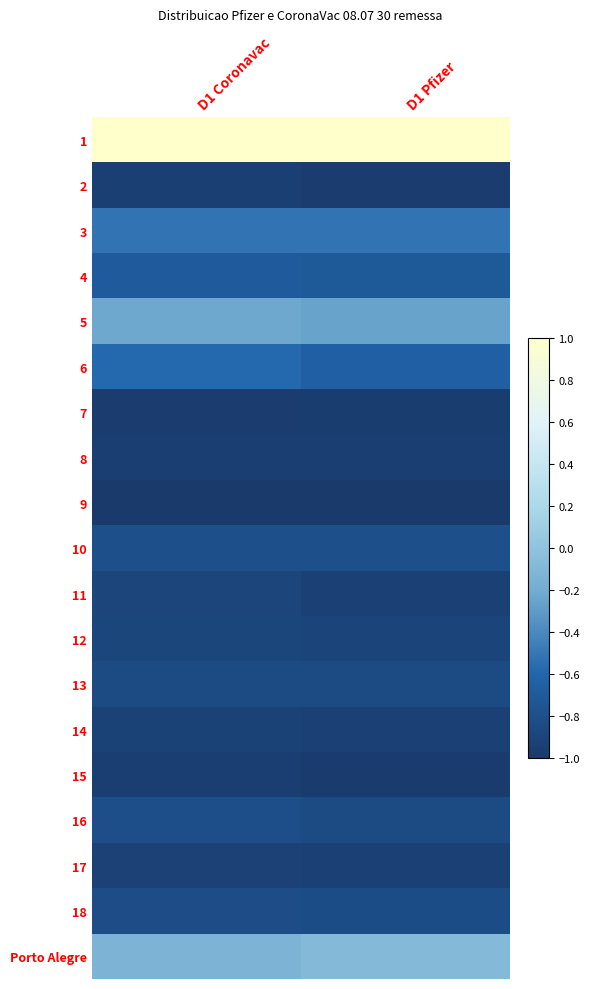

Between D1 Coronavac and D1 Pfizer, which is larger?

D1 Coronavac